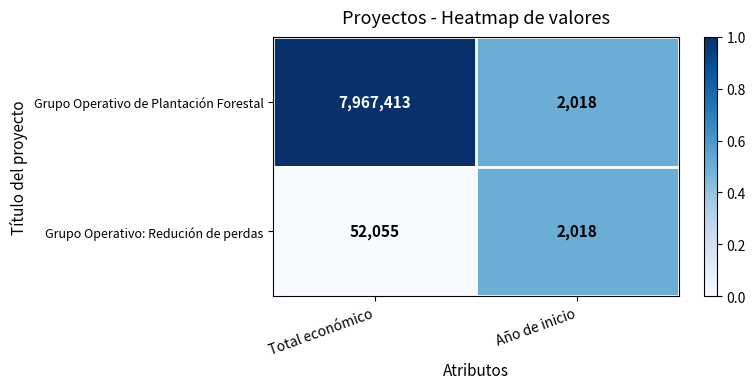

What is the sum of all Grupo Operativo de Plantación Forestal values?

7969431